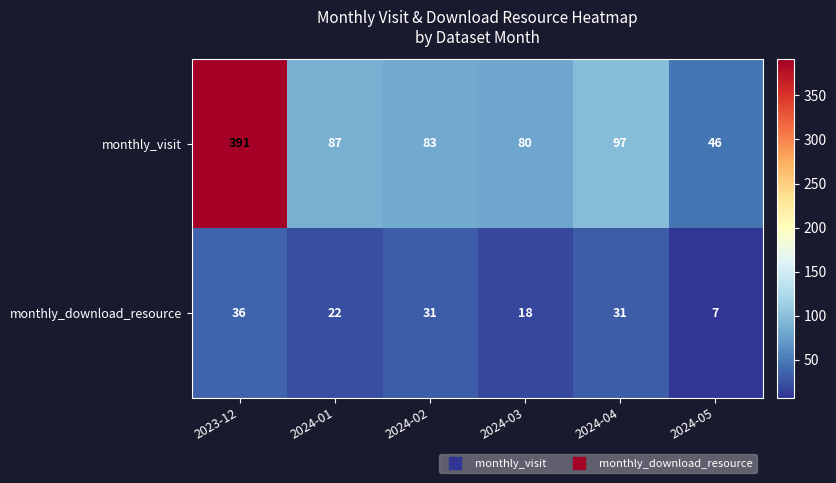

How many data points in monthly_visit are less than 87?

3